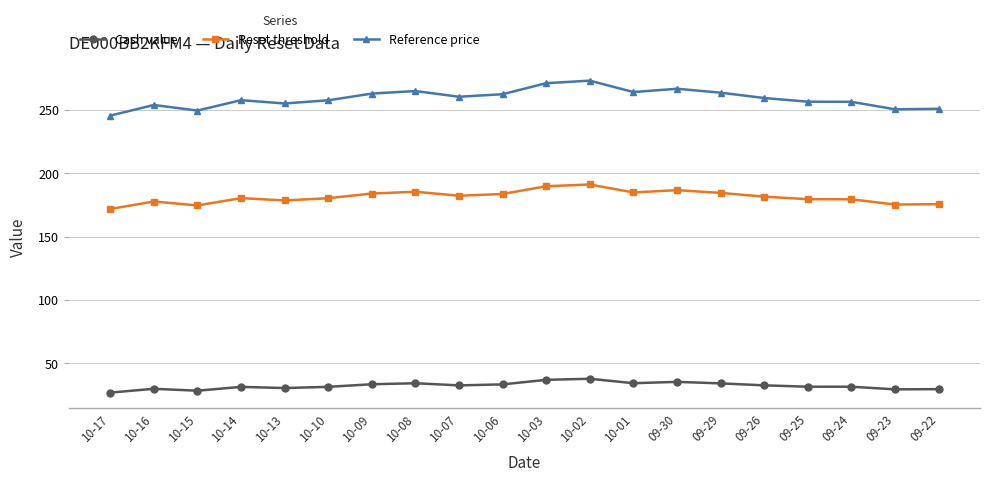

What is the average value of the Cash value series?

32.3